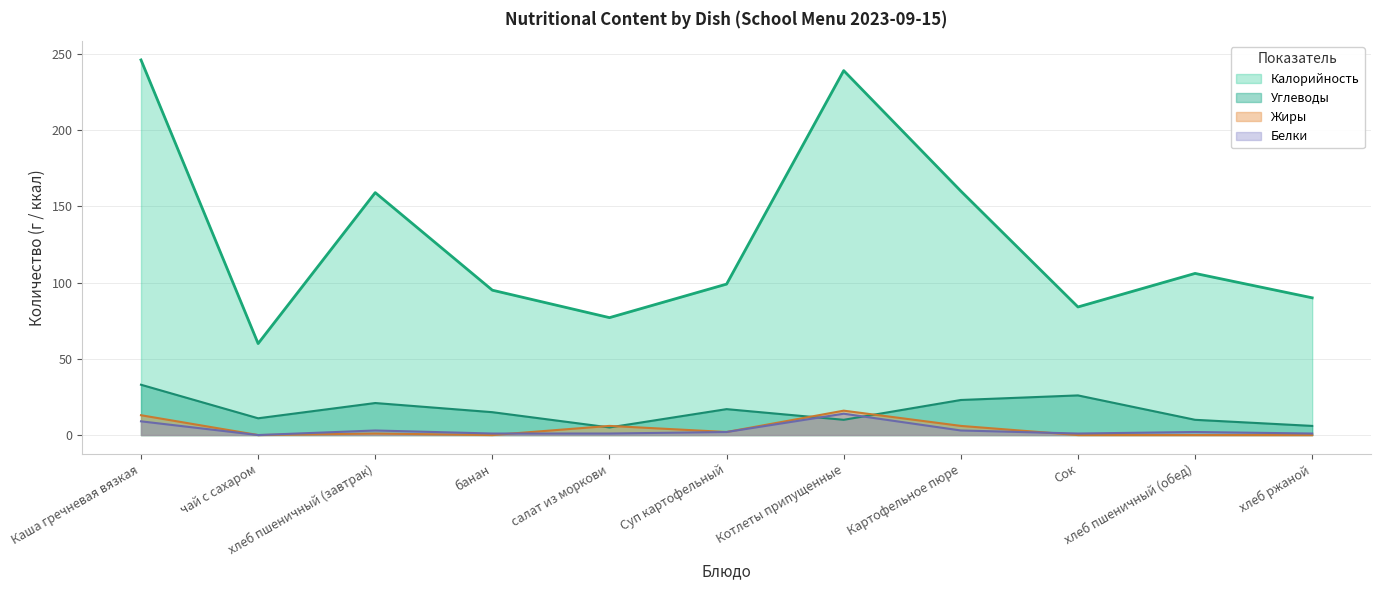

Reading left to right, list all the values displayed in this chart.

Калорийность: Каша гречневая вязкая=246	чай с сахаром=60	хлеб пшеничный (завтрак)=159	банан=95	салат из моркови=77	Суп картофельный=99	Котлеты припущенные=239	Картофельное пюре=160	Сок=84	хлеб пшеничный (обед)=106	хлеб ржаной=90
Белки: Каша гречневая вязкая=9	чай с сахаром=0	хлеб пшеничный (завтрак)=3	банан=1	салат из моркови=1	Суп картофельный=2	Котлеты припущенные=14	Картофельное пюре=3	Сок=1	хлеб пшеничный (обед)=2	хлеб ржаной=1
Жиры: Каша гречневая вязкая=13	чай с сахаром=0	хлеб пшеничный (завтрак)=1	банан=0	салат из моркови=6	Суп картофельный=2	Котлеты припущенные=16	Картофельное пюре=6	Сок=0	хлеб пшеничный (обед)=0	хлеб ржаной=0
Углеводы: Каша гречневая вязкая=33	чай с сахаром=11	хлеб пшеничный (завтрак)=21	банан=15	салат из моркови=5	Суп картофельный=17	Котлеты припущенные=10	Картофельное пюре=23	Сок=26	хлеб пшеничный (обед)=10	хлеб ржаной=6